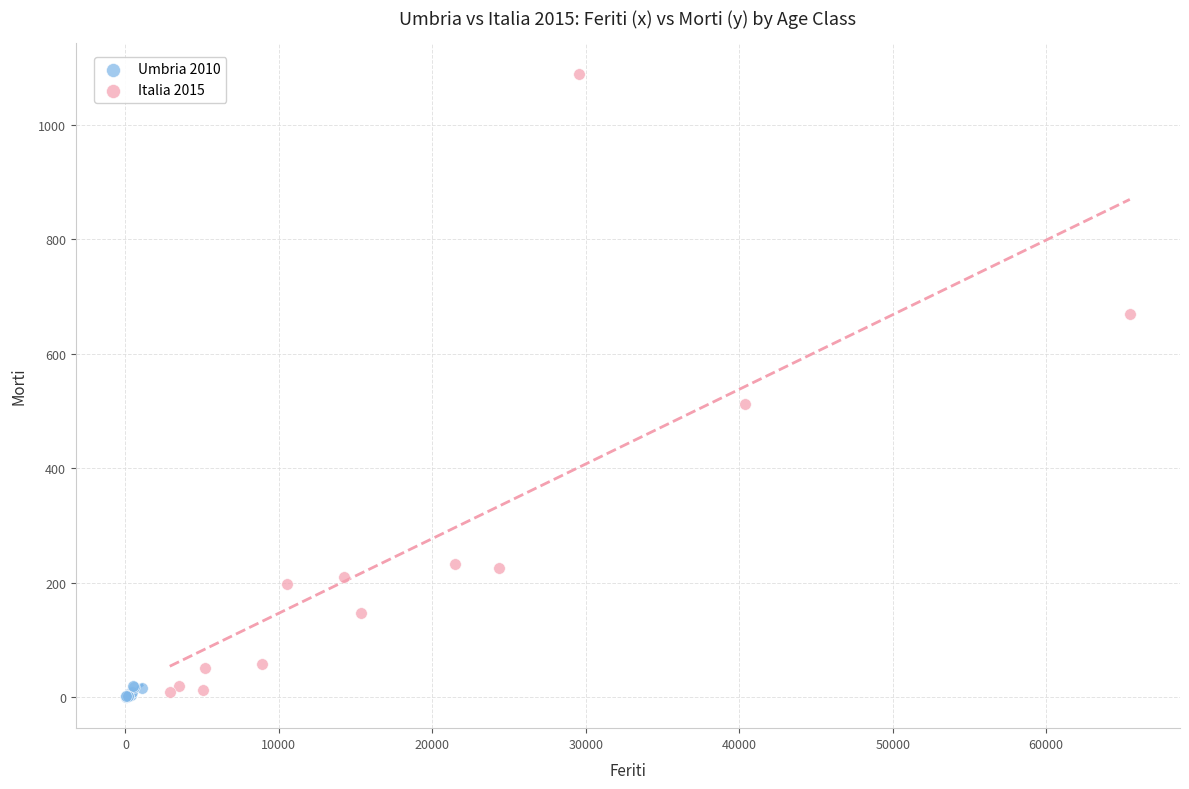

Which series contains the highest Y value?

Italia 2015